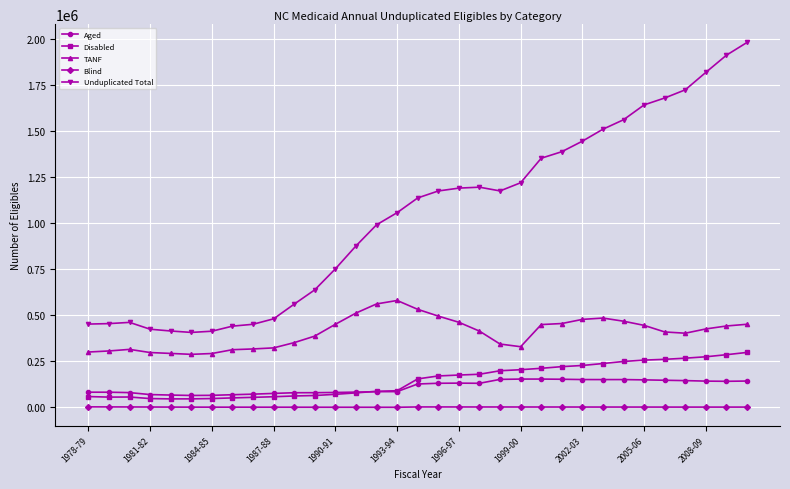

Which series has the largest range (max minus min)?

Unduplicated Total